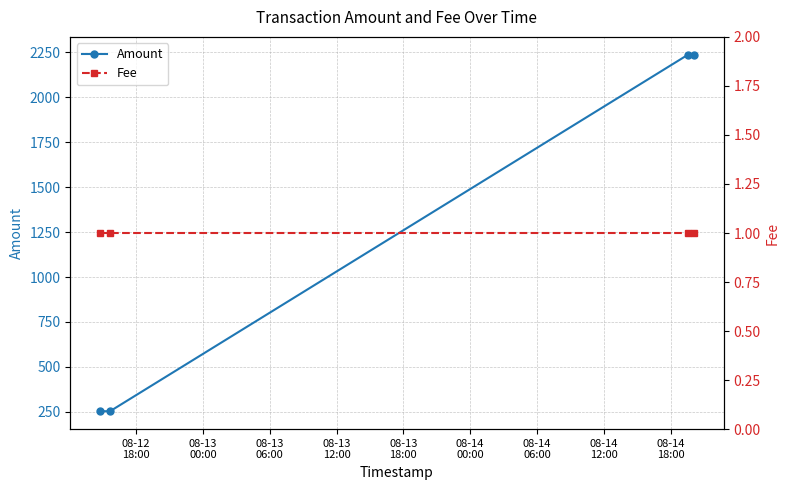

What is the value of the Amount point at the 4th from the left?

2235.1